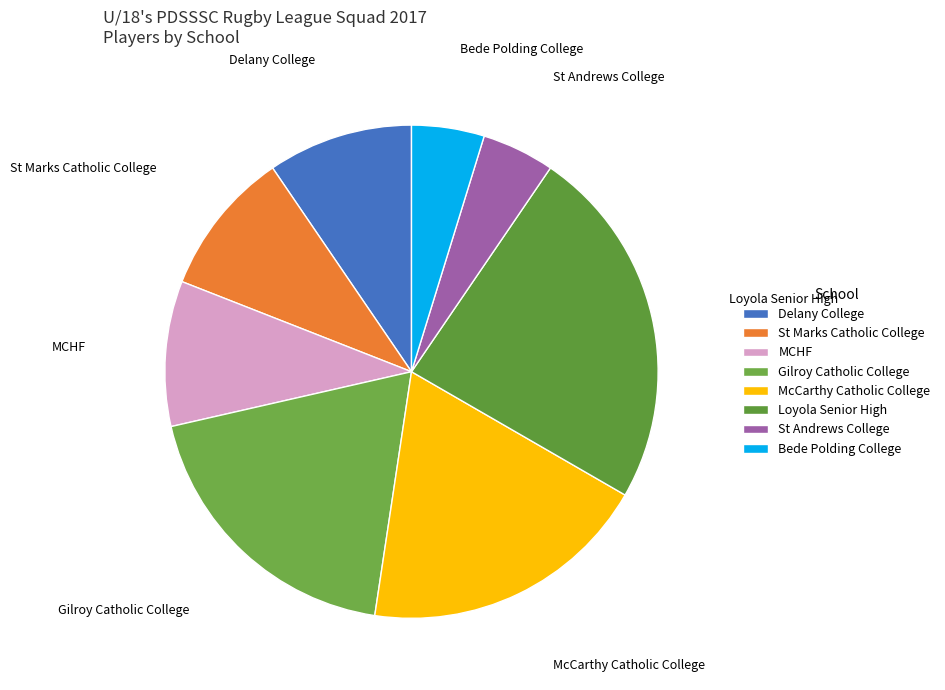

Combined, do Delany College and Loyola Senior High account for over 50%?

No